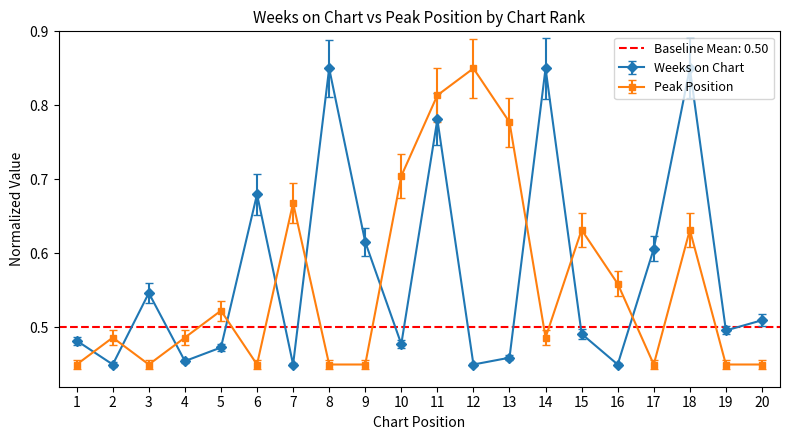

How many interior local valleys does the Weeks on Chart series have?

7